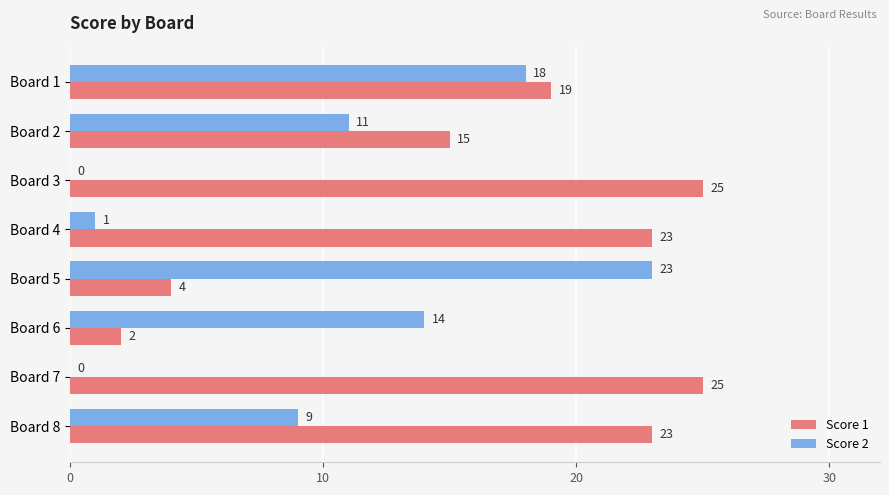

What is the greatest value displayed?

25